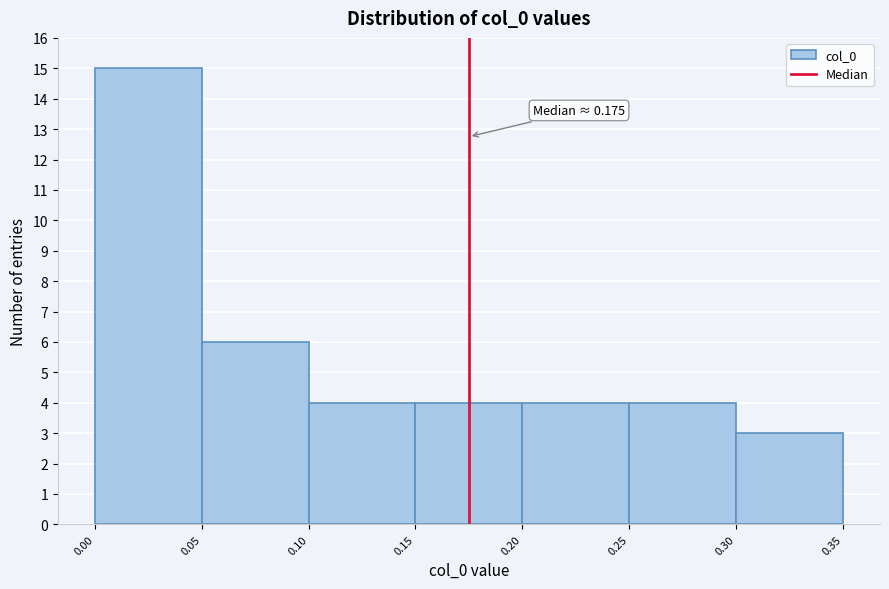

Which range on the x-axis has the tallest bar?

0.00 to 0.05